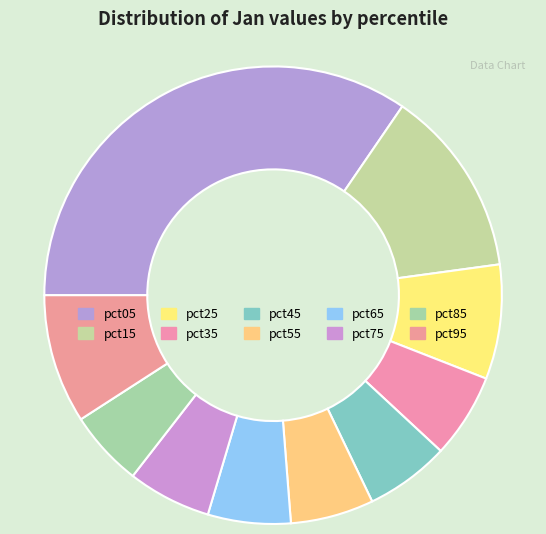

Which slice is the largest?

pct05